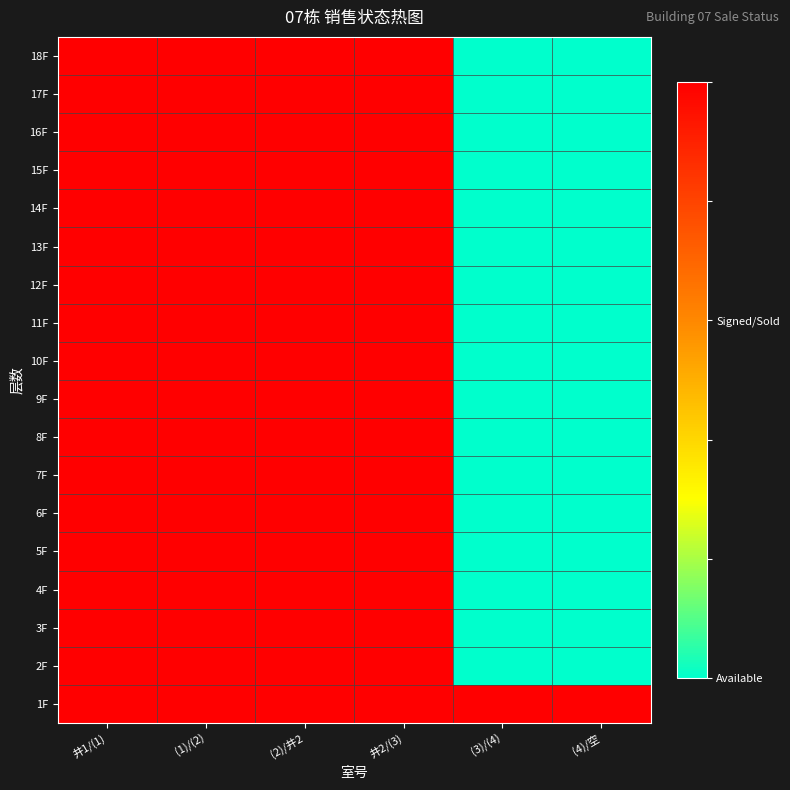

Reading left to right, list all the values displayed in this chart.

1F: 井1/(1)=1	(1)/(2)=1	(2)/井2=1	井2/(3)=1	(3)/(4)=1	(4)/空=1
2F: 井1/(1)=1	(1)/(2)=1	(2)/井2=1	井2/(3)=1	(3)/(4)=0	(4)/空=0
3F: 井1/(1)=1	(1)/(2)=1	(2)/井2=1	井2/(3)=1	(3)/(4)=0	(4)/空=0
4F: 井1/(1)=1	(1)/(2)=1	(2)/井2=1	井2/(3)=1	(3)/(4)=0	(4)/空=0
5F: 井1/(1)=1	(1)/(2)=1	(2)/井2=1	井2/(3)=1	(3)/(4)=0	(4)/空=0
6F: 井1/(1)=1	(1)/(2)=1	(2)/井2=1	井2/(3)=1	(3)/(4)=0	(4)/空=0
7F: 井1/(1)=1	(1)/(2)=1	(2)/井2=1	井2/(3)=1	(3)/(4)=0	(4)/空=0
8F: 井1/(1)=1	(1)/(2)=1	(2)/井2=1	井2/(3)=1	(3)/(4)=0	(4)/空=0
9F: 井1/(1)=1	(1)/(2)=1	(2)/井2=1	井2/(3)=1	(3)/(4)=0	(4)/空=0
10F: 井1/(1)=1	(1)/(2)=1	(2)/井2=1	井2/(3)=1	(3)/(4)=0	(4)/空=0
11F: 井1/(1)=1	(1)/(2)=1	(2)/井2=1	井2/(3)=1	(3)/(4)=0	(4)/空=0
12F: 井1/(1)=1	(1)/(2)=1	(2)/井2=1	井2/(3)=1	(3)/(4)=0	(4)/空=0
13F: 井1/(1)=1	(1)/(2)=1	(2)/井2=1	井2/(3)=1	(3)/(4)=0	(4)/空=0
14F: 井1/(1)=1	(1)/(2)=1	(2)/井2=1	井2/(3)=1	(3)/(4)=0	(4)/空=0
15F: 井1/(1)=1	(1)/(2)=1	(2)/井2=1	井2/(3)=1	(3)/(4)=0	(4)/空=0
16F: 井1/(1)=1	(1)/(2)=1	(2)/井2=1	井2/(3)=1	(3)/(4)=0	(4)/空=0
17F: 井1/(1)=1	(1)/(2)=1	(2)/井2=1	井2/(3)=1	(3)/(4)=0	(4)/空=0
18F: 井1/(1)=1	(1)/(2)=1	(2)/井2=1	井2/(3)=1	(3)/(4)=0	(4)/空=0